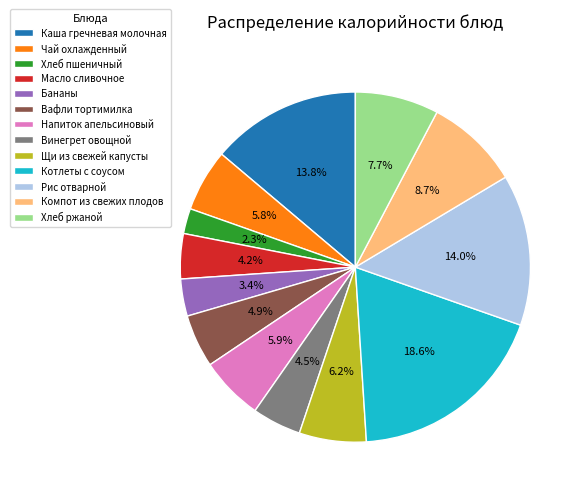

Between Компот из свежих плодов and Щи из свежей капусты, which is larger?

Компот из свежих плодов